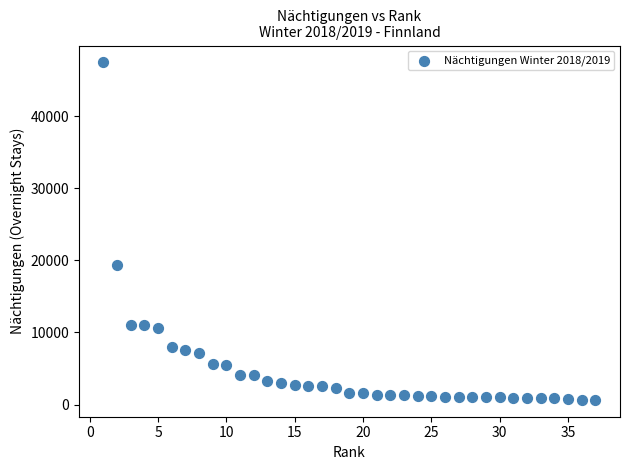

What is the range of Y values (max minus min)?

46761